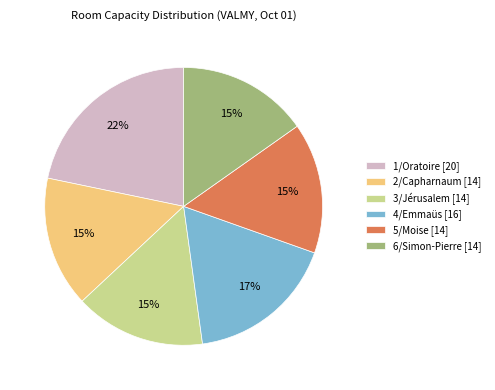

The 1/Oratoire slice represents 37% of the pie. True or false?

False